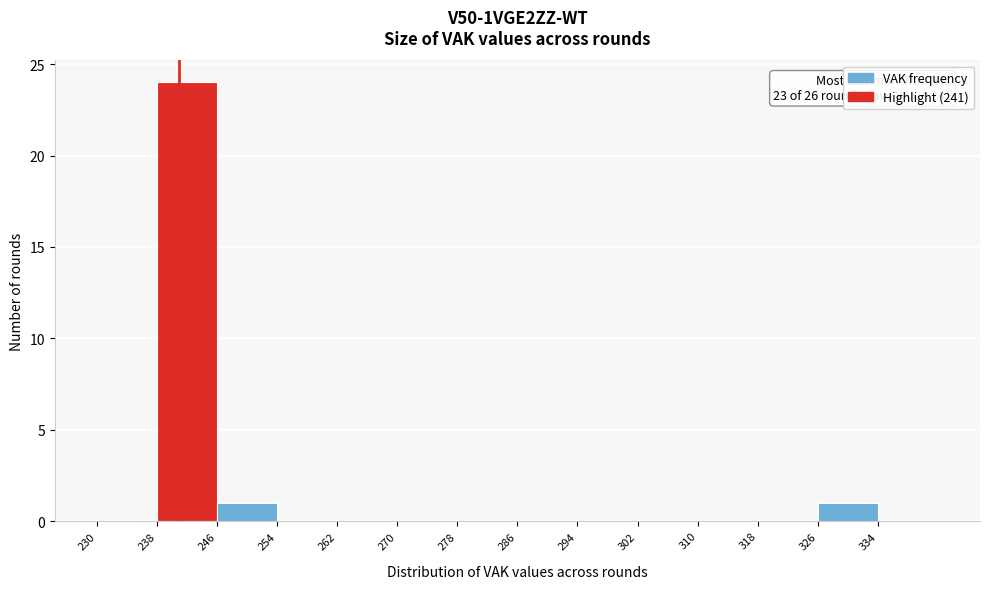

Which range on the x-axis has the tallest bar?

238 to 246